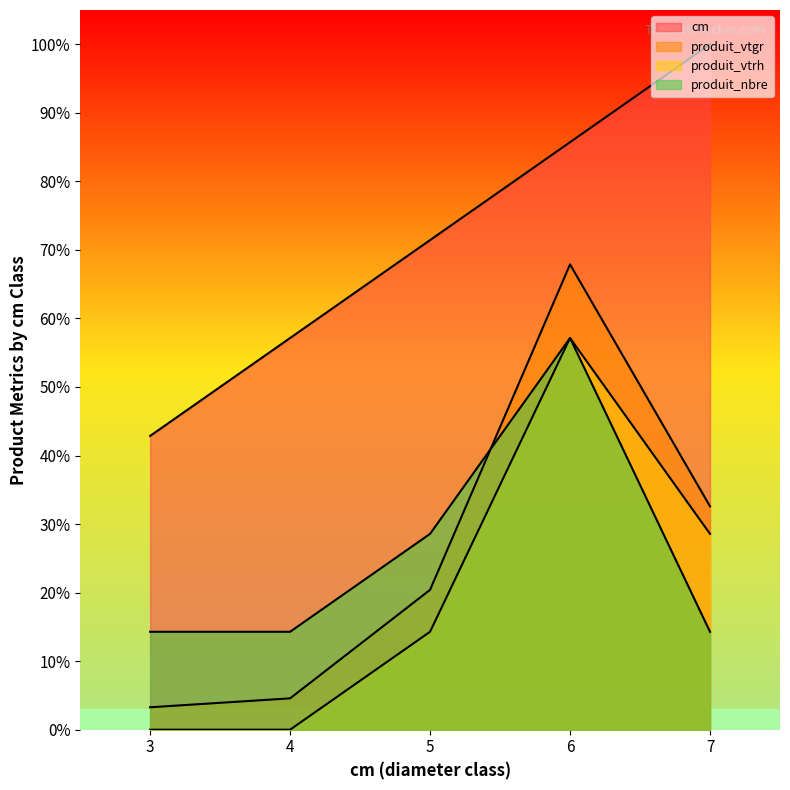

Which series has the largest range (max minus min)?

produit_vtgr